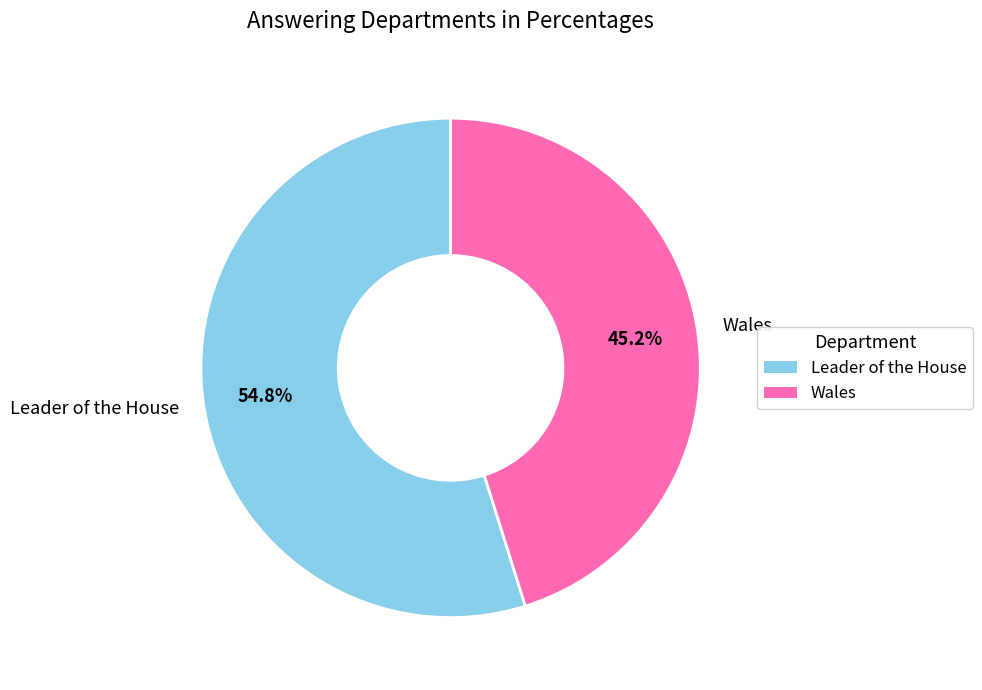

What is the ratio of the value at Leader of the House to the value at Wales?

1.2